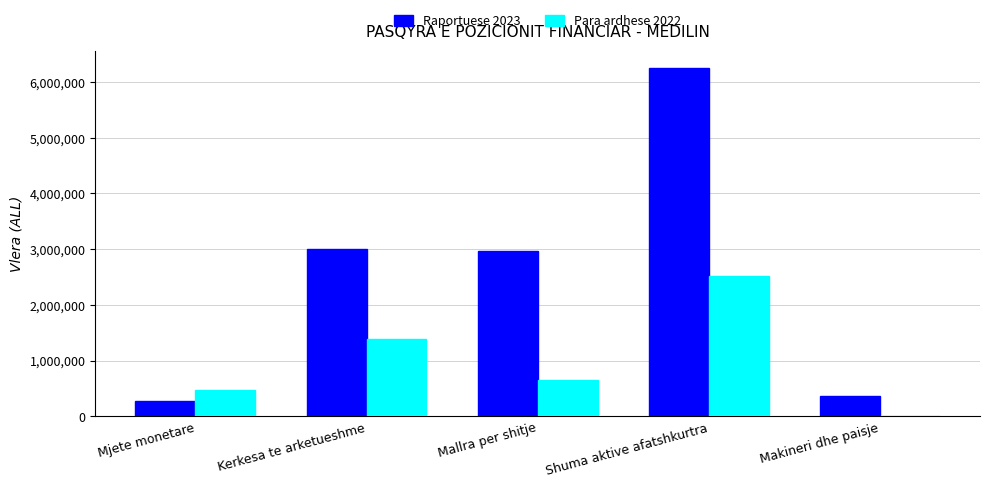

What are all the series names shown in the legend?

Raportuese 2023, Para ardhese 2022